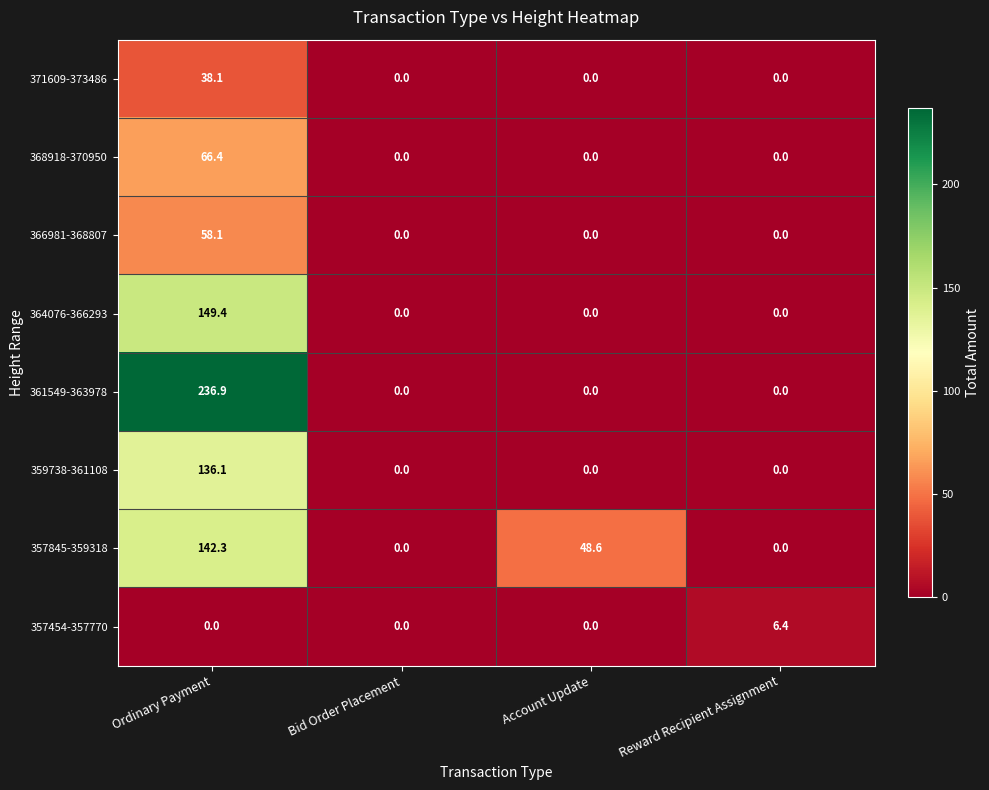

True or false: 368918-370950 has a value of 0.0 at Bid Order Placement.

True